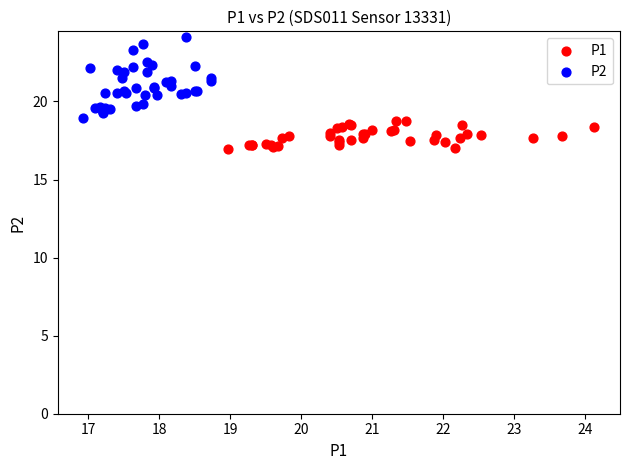

Which series has the widest spread of Y values?

P2